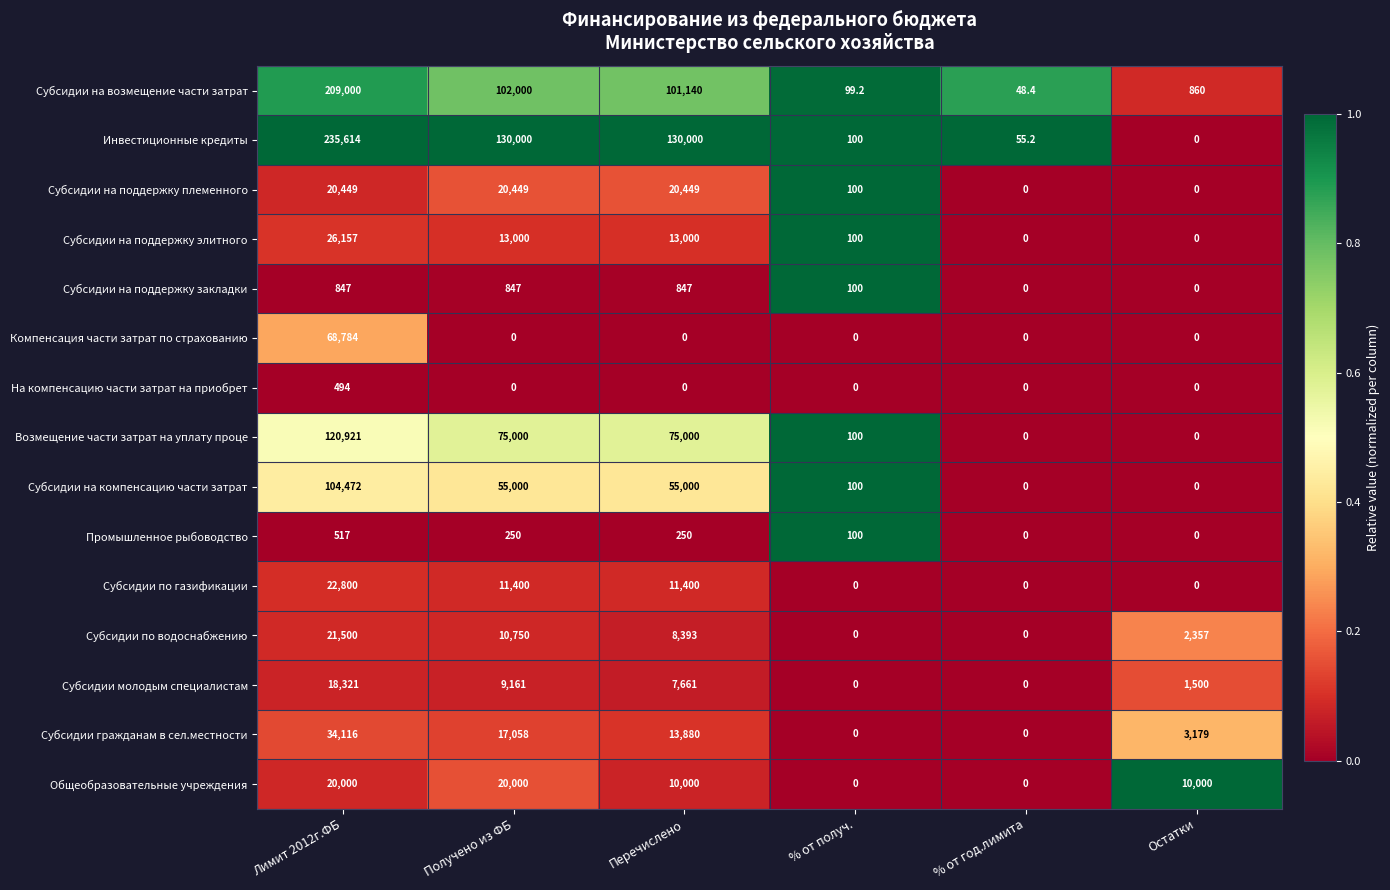

The value of Субсидии на компенсацию части затрат at Остатки is 0.0. True or false?

True